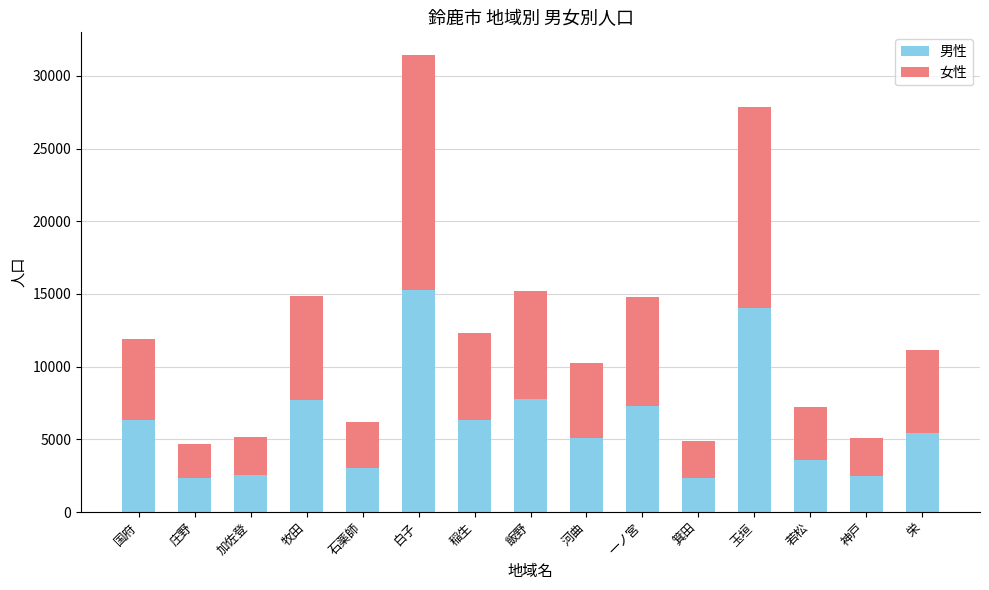

What is the minimum value for 男性?

2342